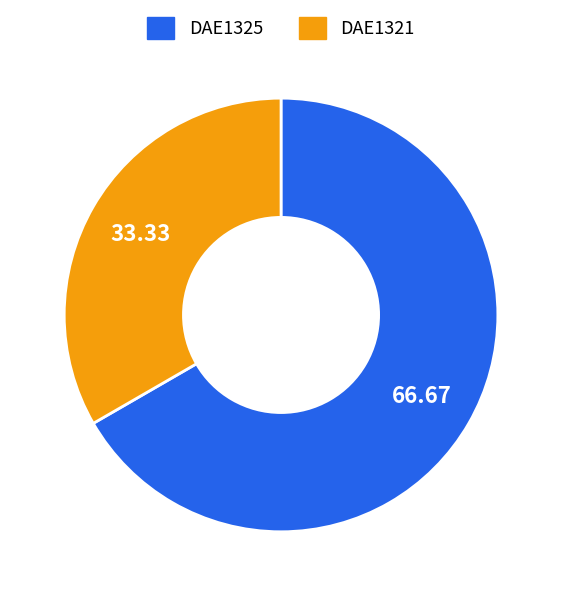

How many slices are in this pie chart?

2